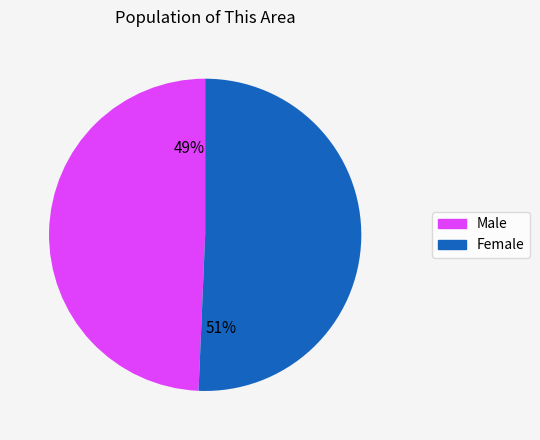

Between Male and Female, which is larger?

Female